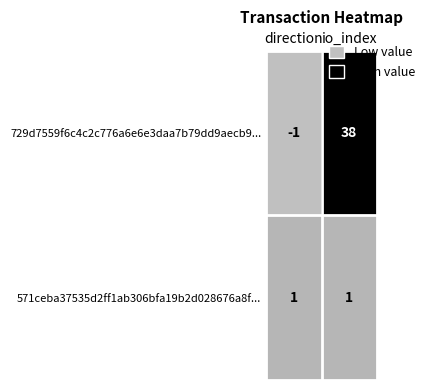

What is the smallest value displayed?

-1